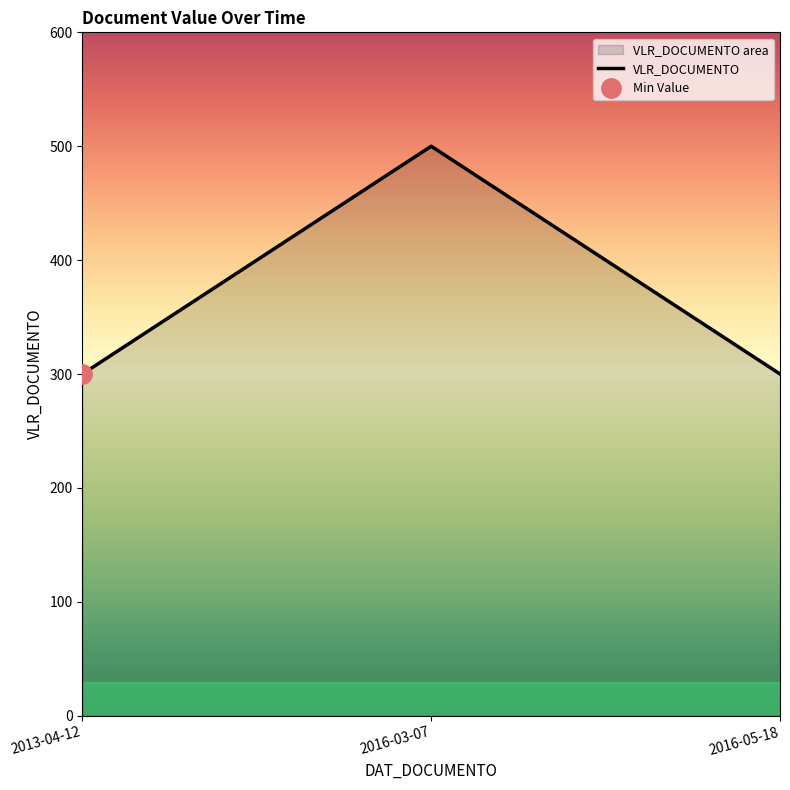

What is the smallest value displayed?

300